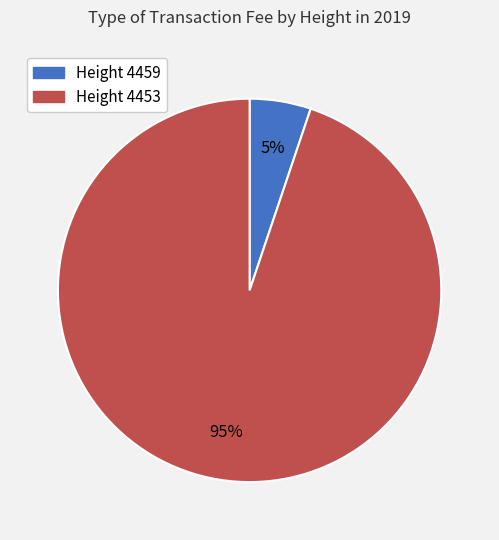

Between Height 4453 and Height 4459, which is larger?

Height 4453